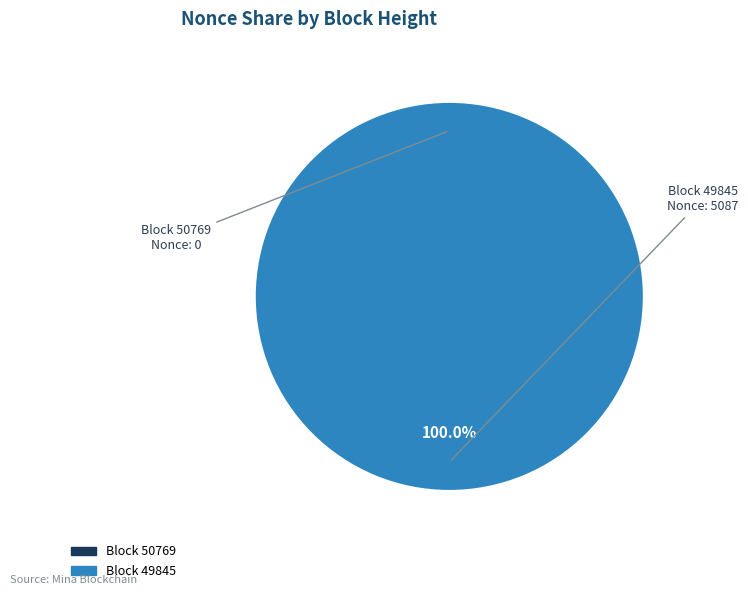

What is the largest slice in the pie chart?

Block 49845